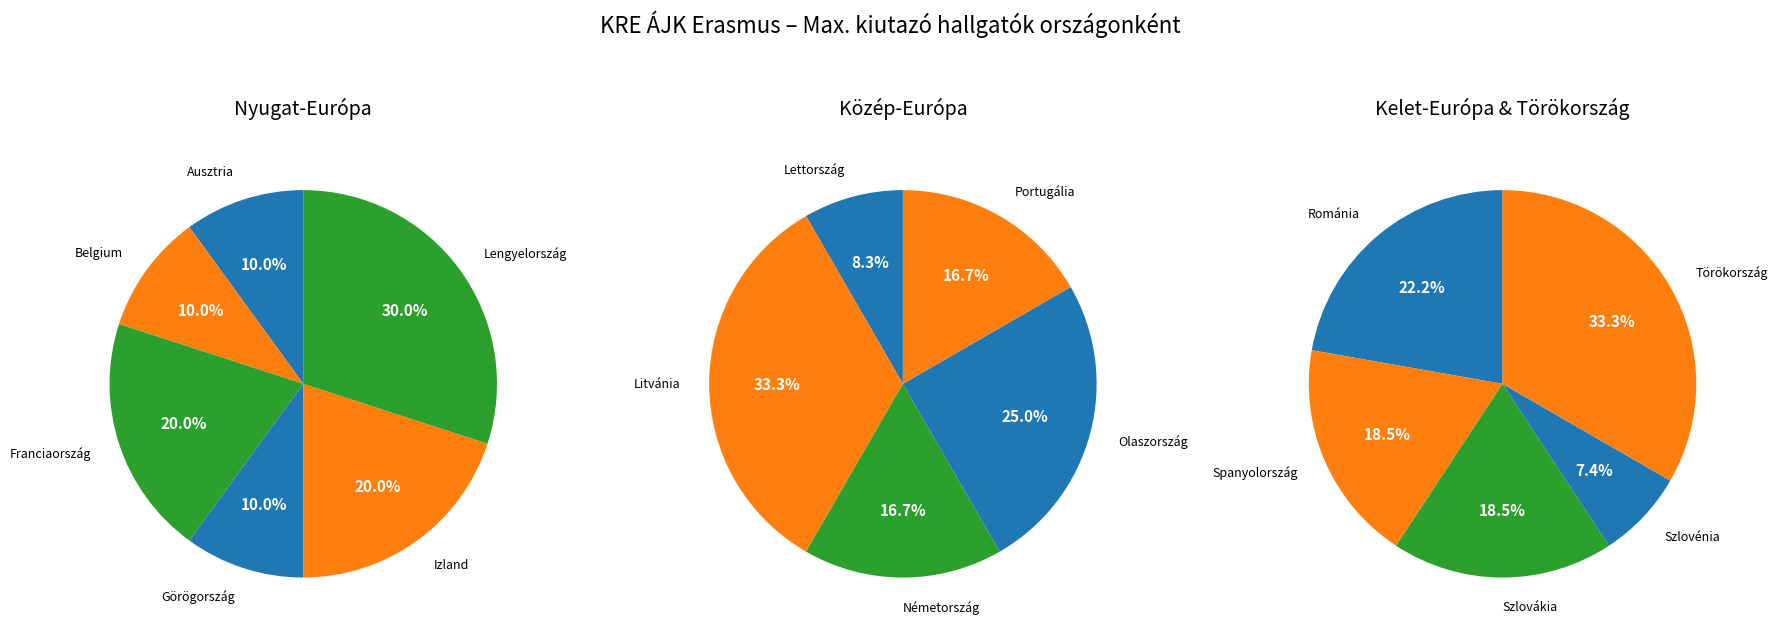

Between Görögország and Törökország, which is larger?

Törökország